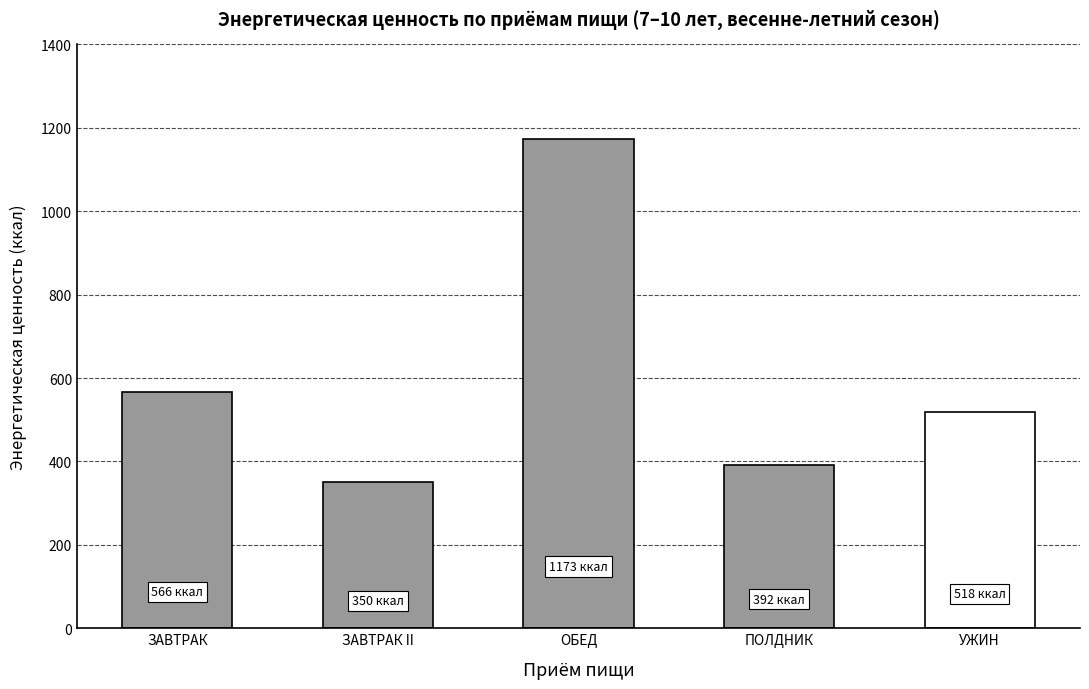

Between ОБЕД and ЗАВТРАК, which is larger?

ОБЕД